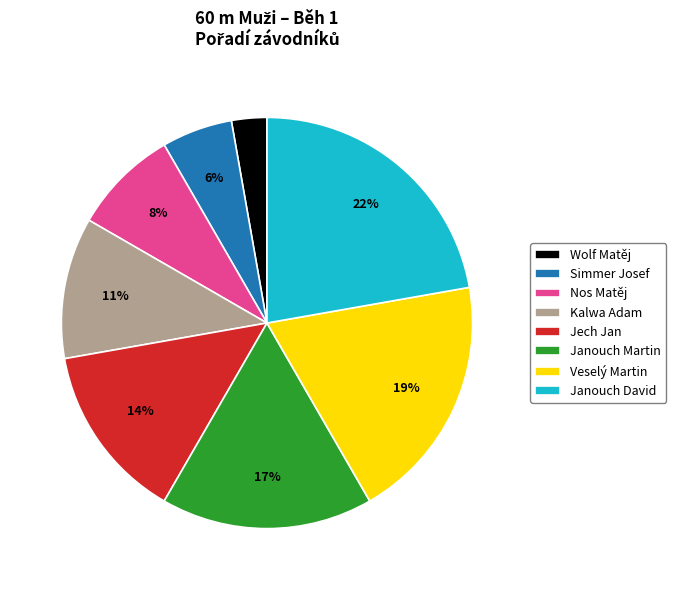

To the nearest percent, what is the average slice percentage?

12%